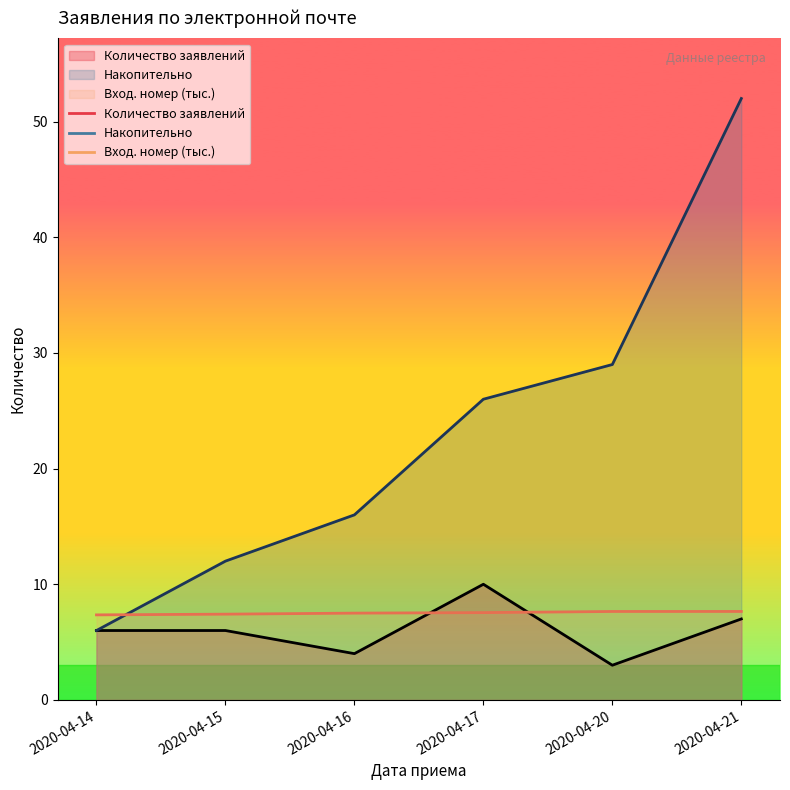

Reading right to left, transcribe all the data shown in this chart.

Количество заявлений: 2020-04-21=7.0	2020-04-20=3.0	2020-04-17=10.0	2020-04-16=4.0	2020-04-15=6.0	2020-04-14=6.0
Входящий номер (min): 2020-04-21=7.6	2020-04-20=7.6	2020-04-17=7.5	2020-04-16=7.5	2020-04-15=7.4	2020-04-14=7.4
Накопительно: 2020-04-21=52.0	2020-04-20=29.0	2020-04-17=26.0	2020-04-16=16.0	2020-04-15=12.0	2020-04-14=6.0